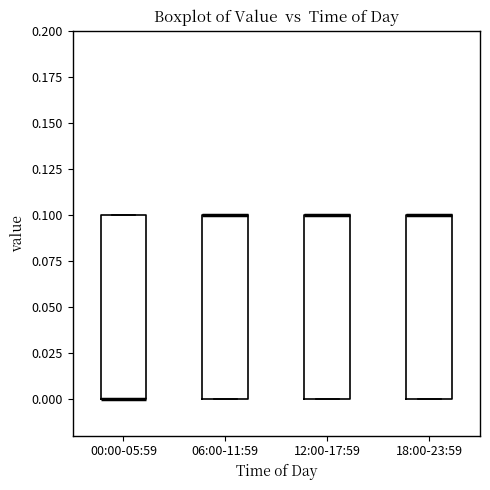

Where is the upper edge of the box for 18:00-23:59 on the y-axis? The values are not printed on the chart, so give them approximately, as read against the axis.

0.1